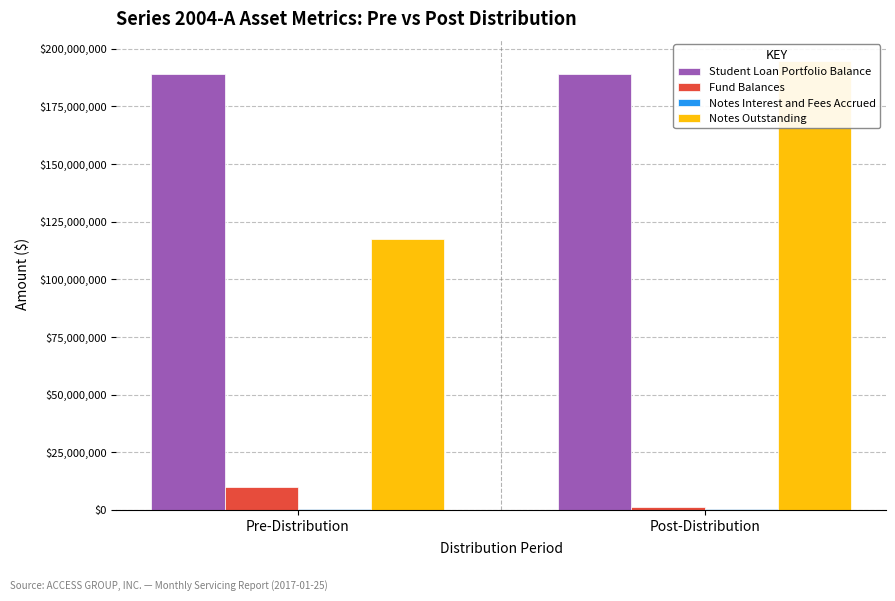

How many data points in Notes Interest and Fees Accrued are less than 227079?

1